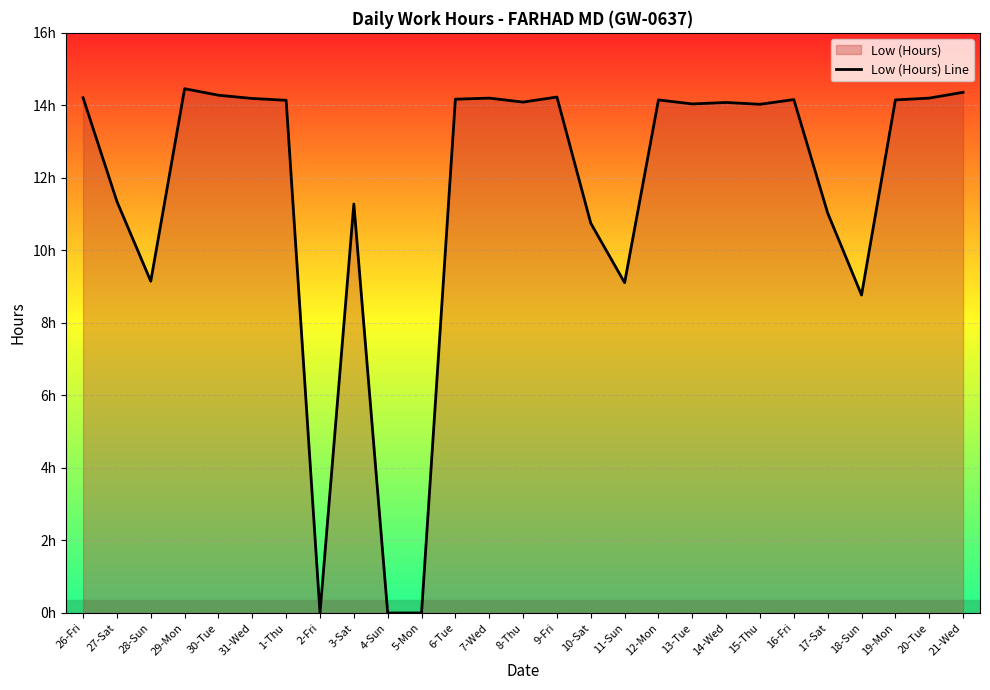

Where is the first local minimum?

28-Sun